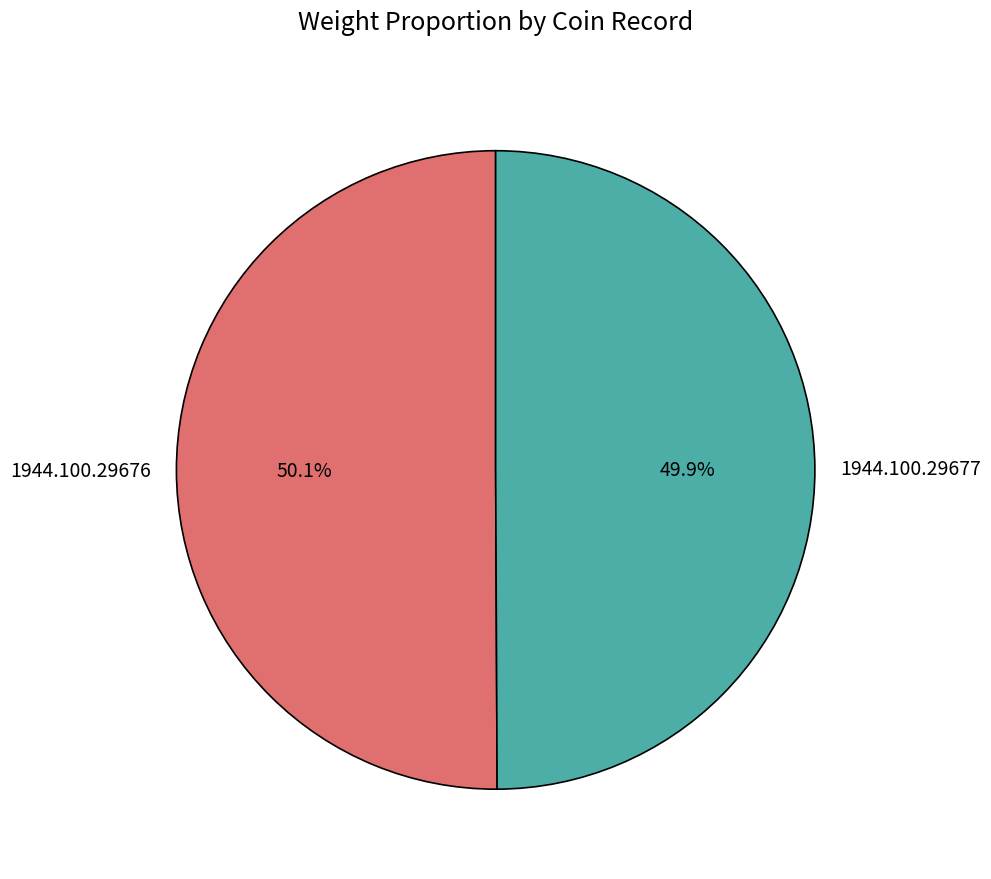

Does any single category account for the majority?

Yes